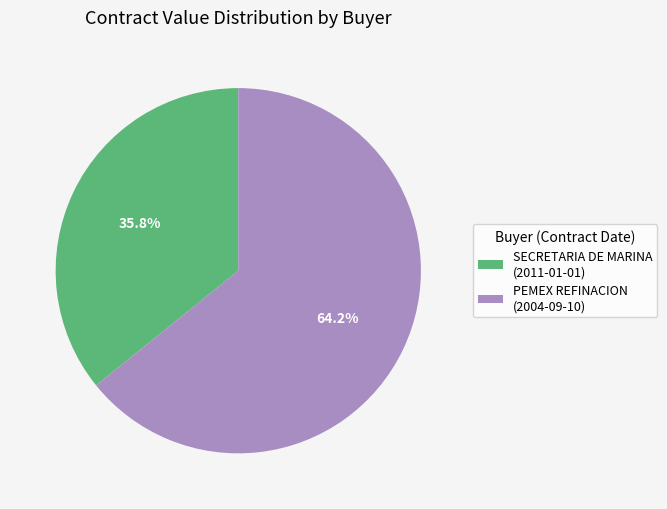

To the nearest percent, what is the difference between the largest and smallest slice percentages?

28%